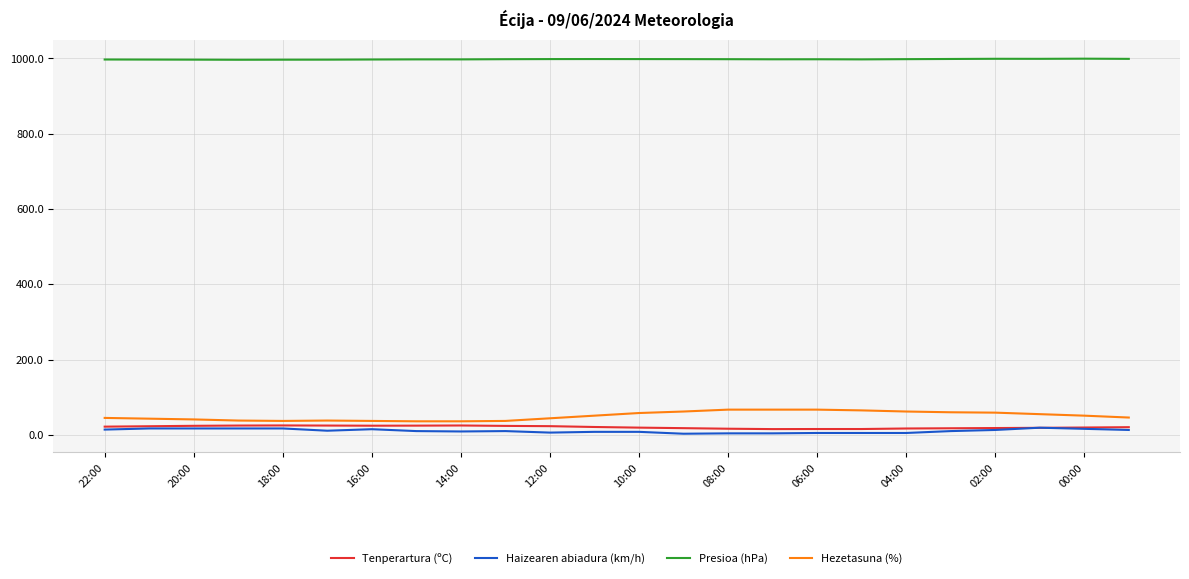

True or false: Presioa (hPa) and Hezetasuna (%) cross at least once.

False